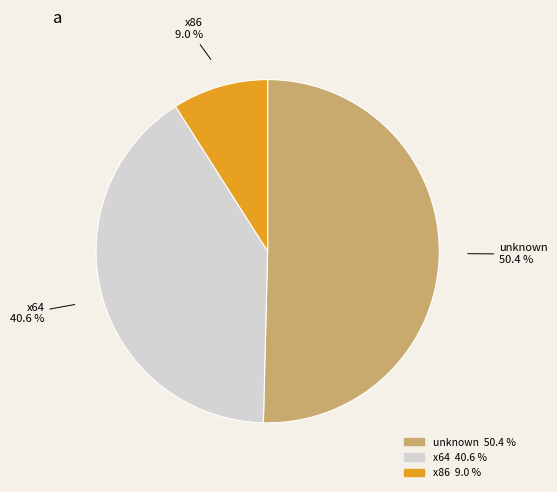

How many segments does this pie chart have?

3